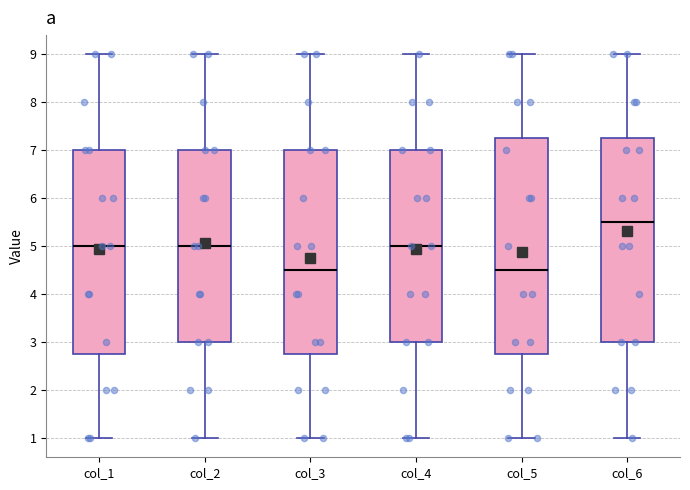

Which box is the tallest, from its lower edge to its upper edge?

col_5